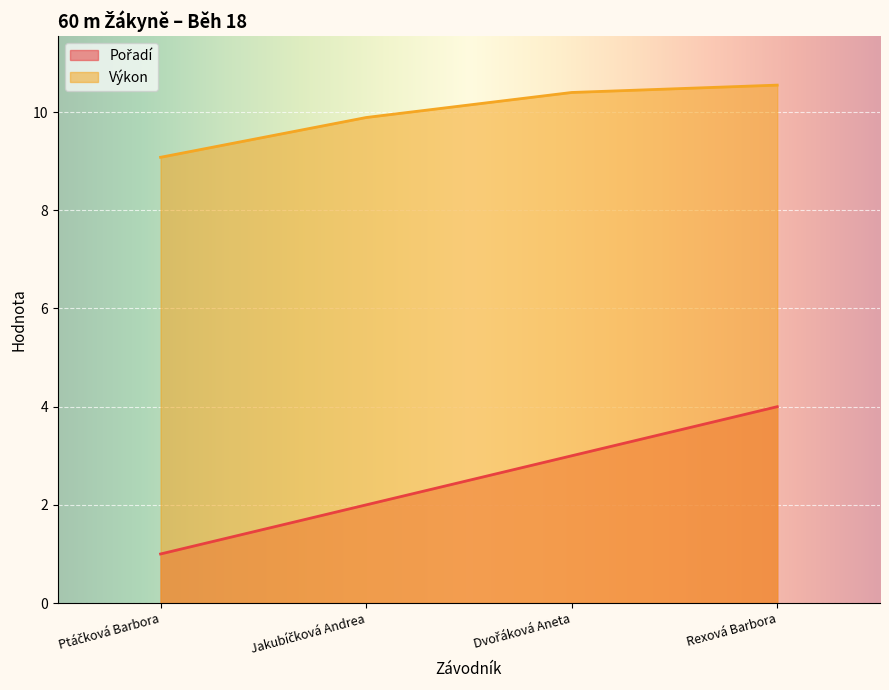

What is the label of the 2nd point from the right?

Dvořáková Aneta